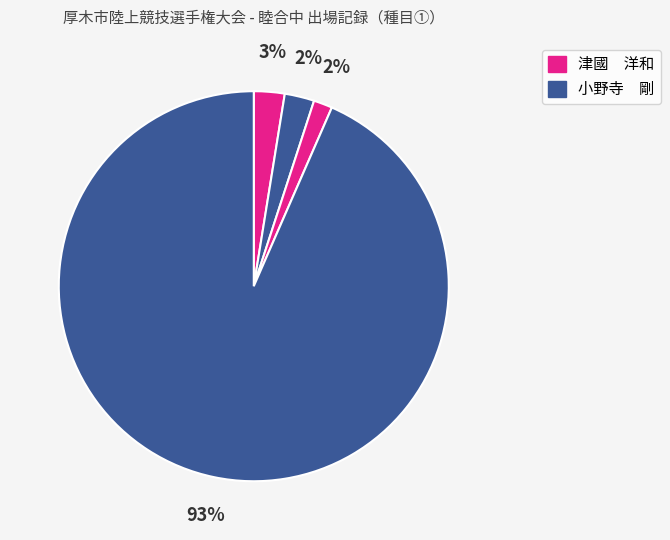

Does any single category account for the majority?

Yes